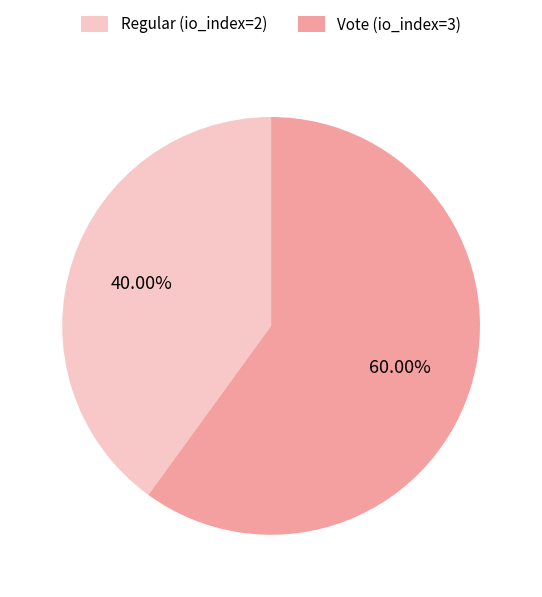

Which has a higher value, Vote (io_index=3) or Regular (io_index=2)?

Vote (io_index=3)